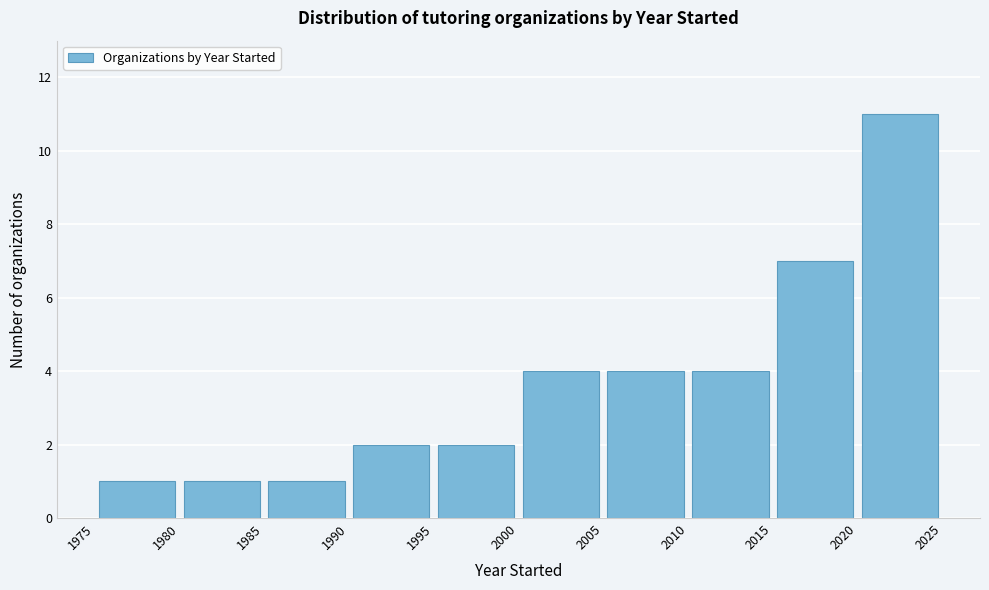

Over which range of the x-axis is the bar tallest?

2020 to 2025